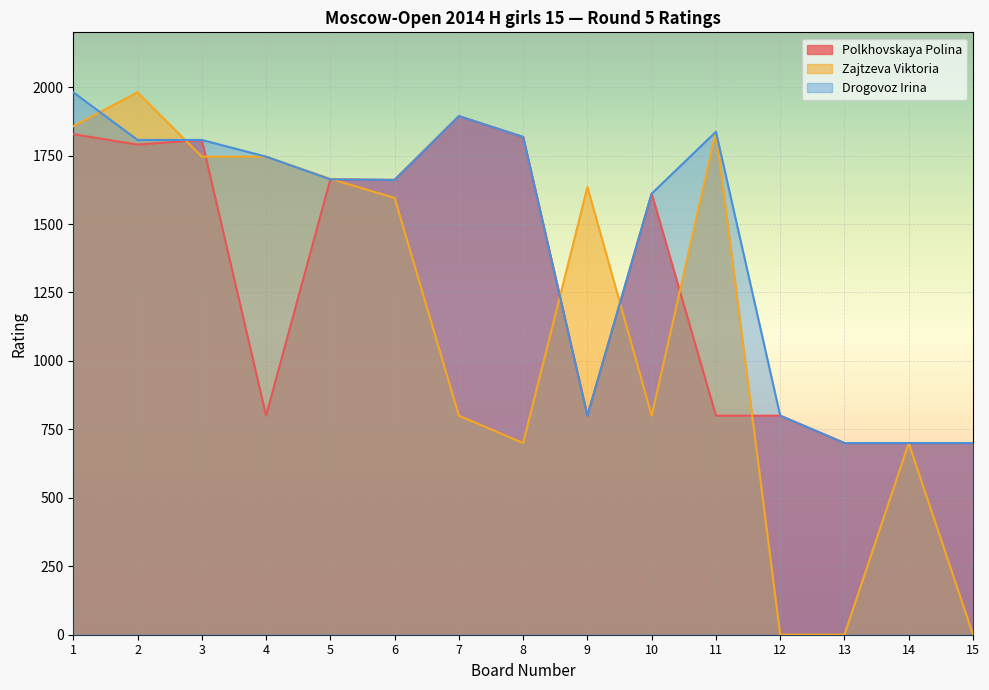

What is the total value across all series at 7?

4588